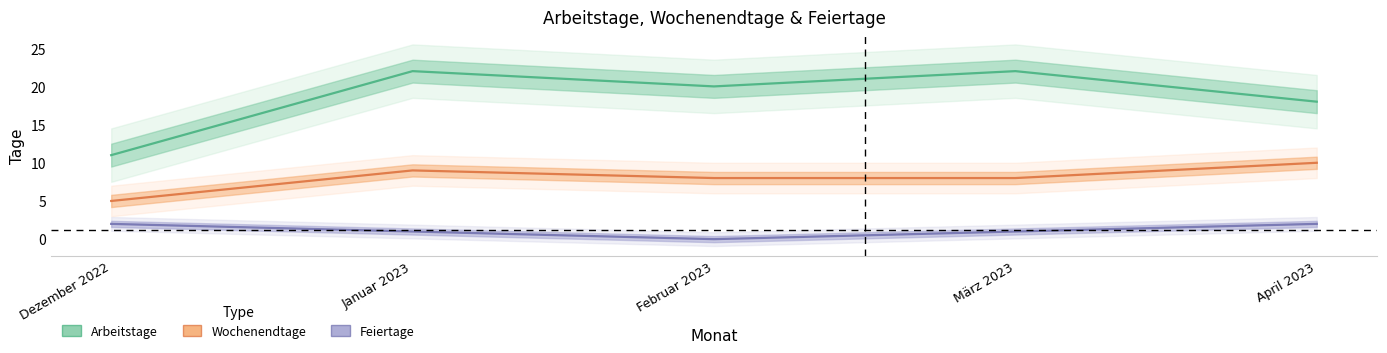

What is the average value of the Wochenendtage series?

8